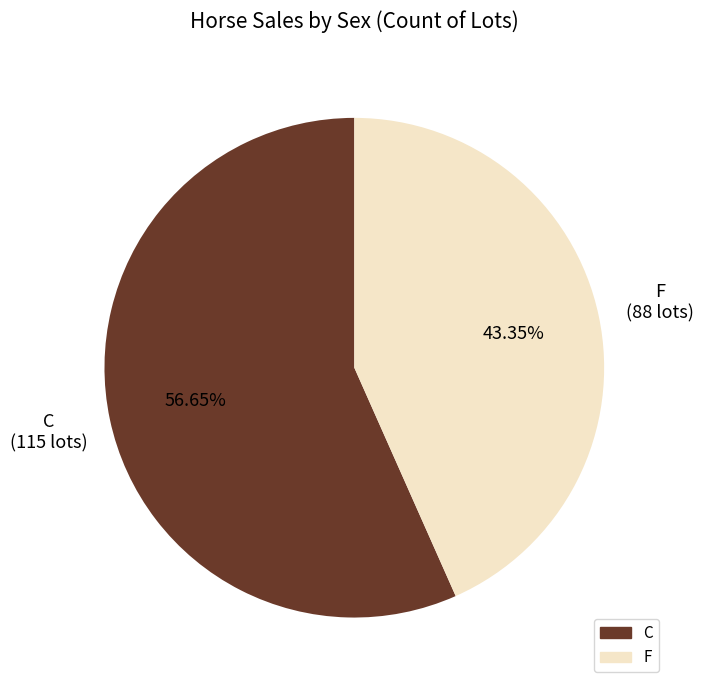

Do F and C together represent more than half of the pie?

Yes